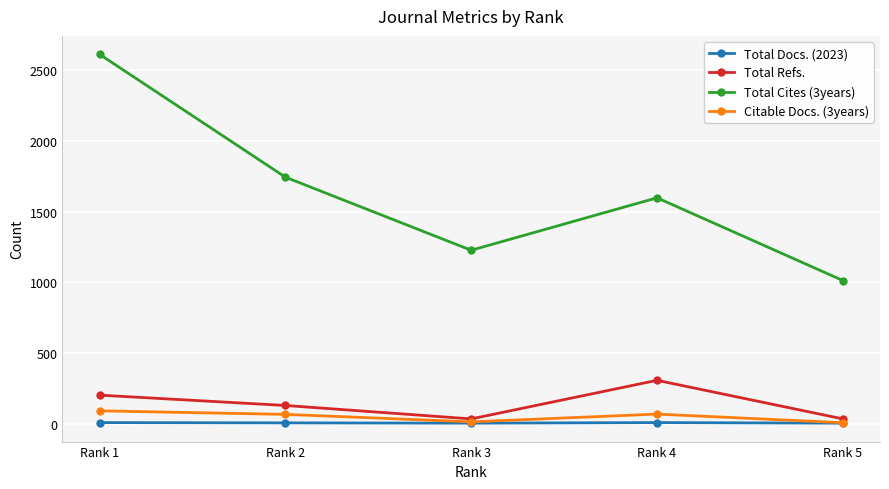

At how many categories does at least one series exceed 2520?

1